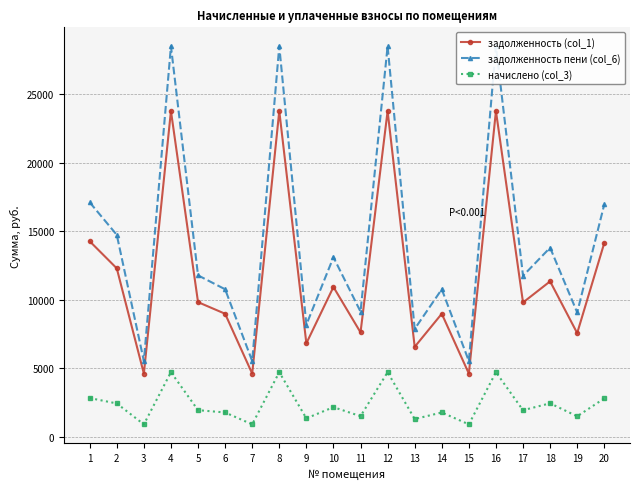

Rank the series by their average value, from lowest to highest.

начислено (col_3), задолженность (col_1), задолженность пени (col_6)